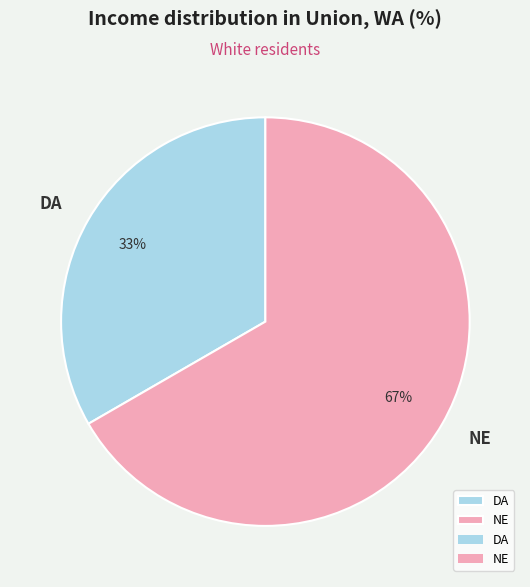

Rank the categories by value from highest to lowest.

NE, DA